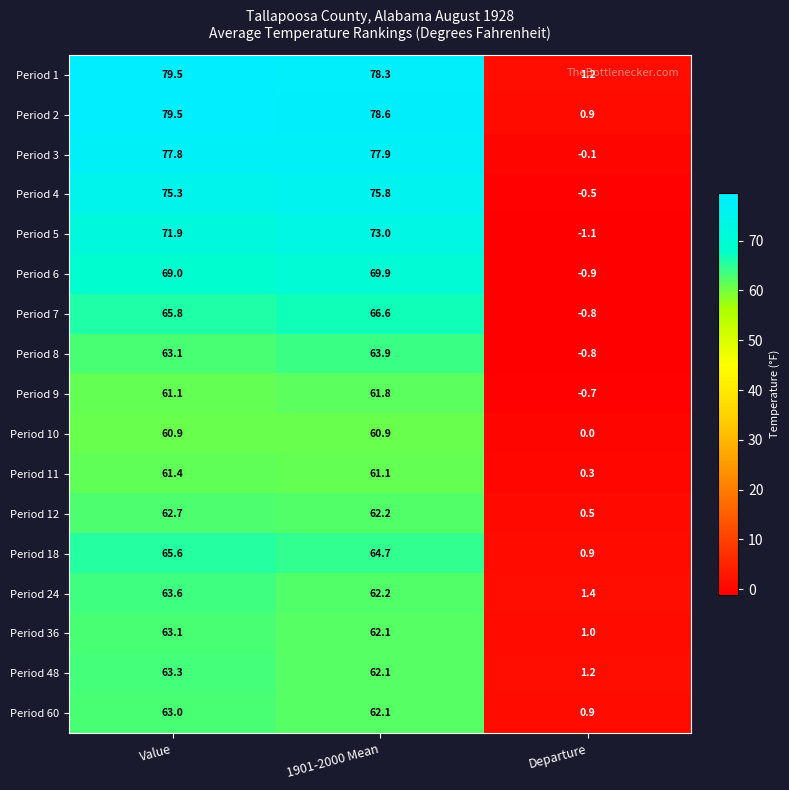

What is the average value of the Period 3 series?

51.9